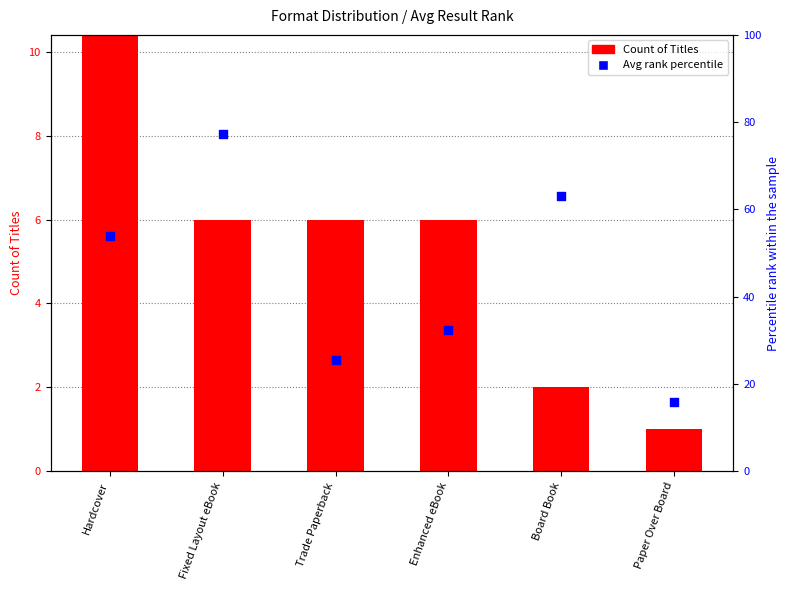

Which series reaches the minimum Y coordinate?

Count of Titles